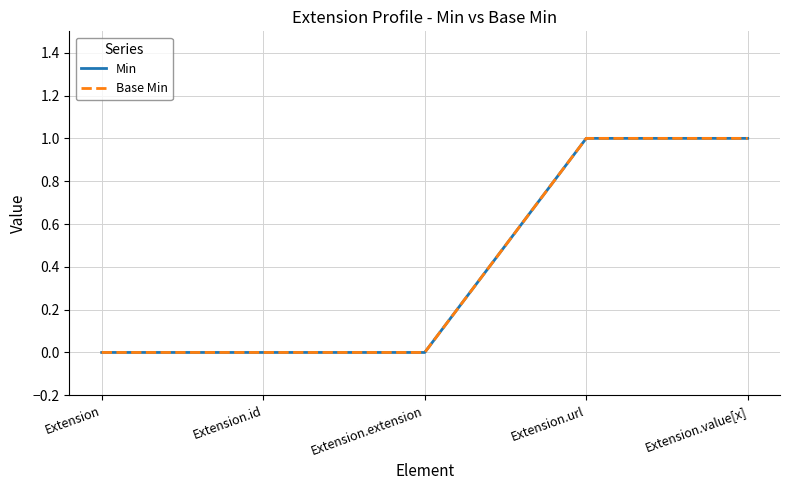

The value of Base Min at Extension.id is 0. True or false?

True